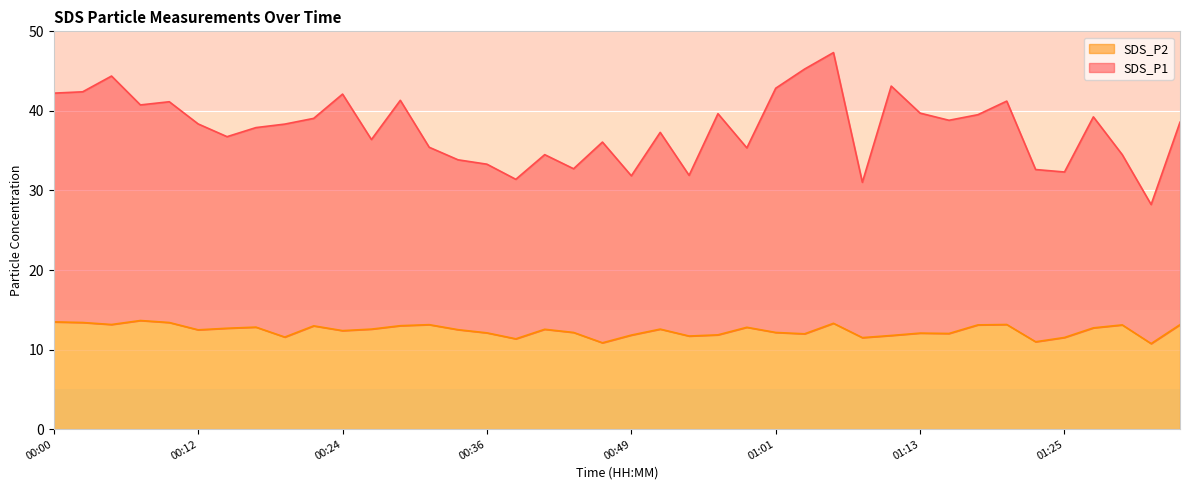

What position from the left is 00:07?

4